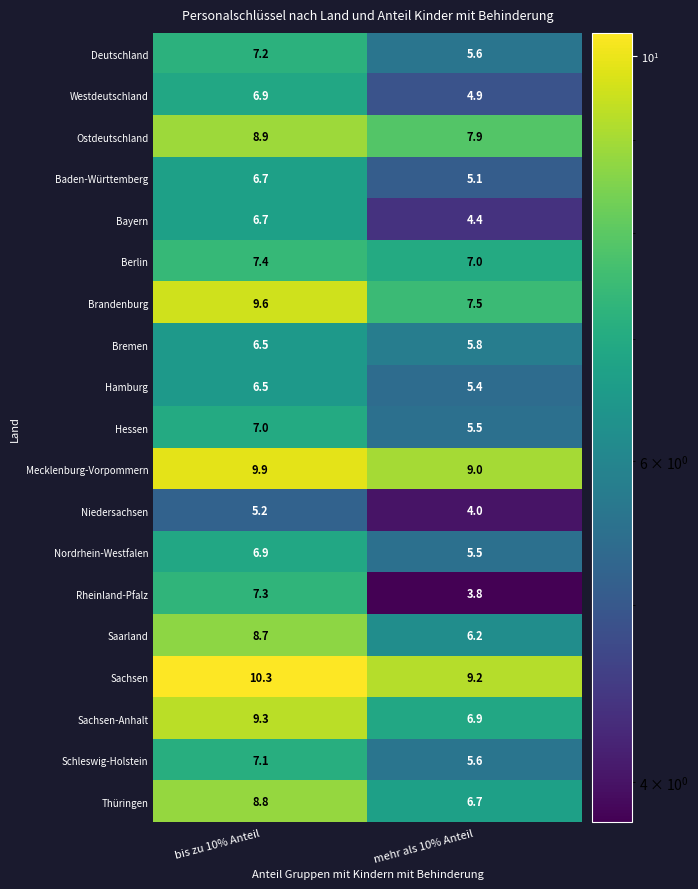

What is the smallest value displayed?

3.8